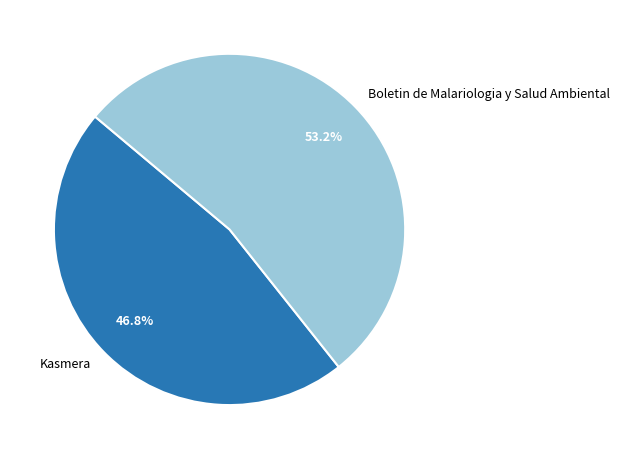

Is there a majority slice in this chart?

Yes